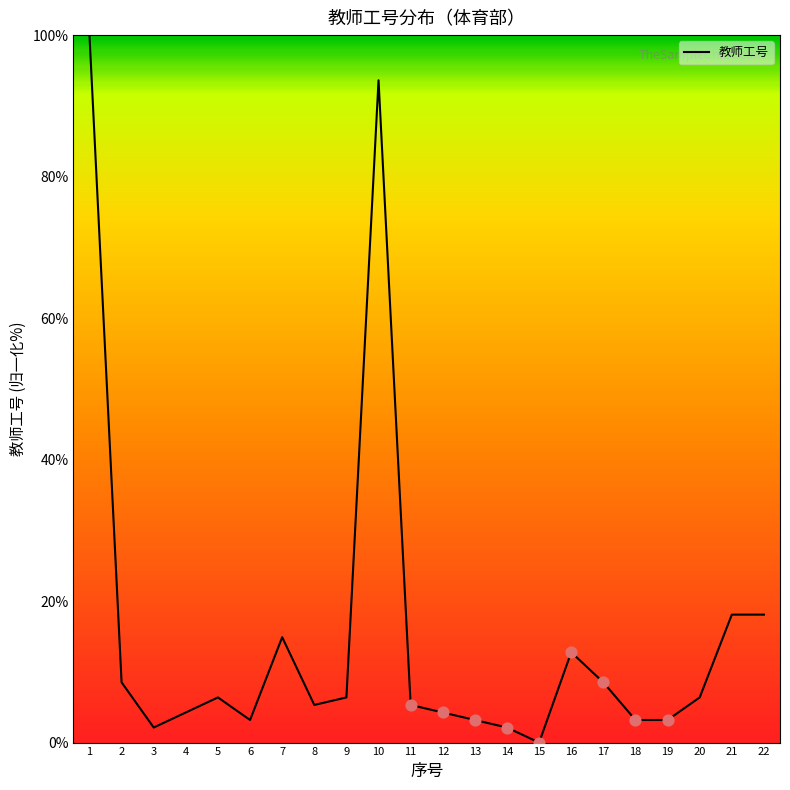

What is the change in value from 17 to 20?

-2.1